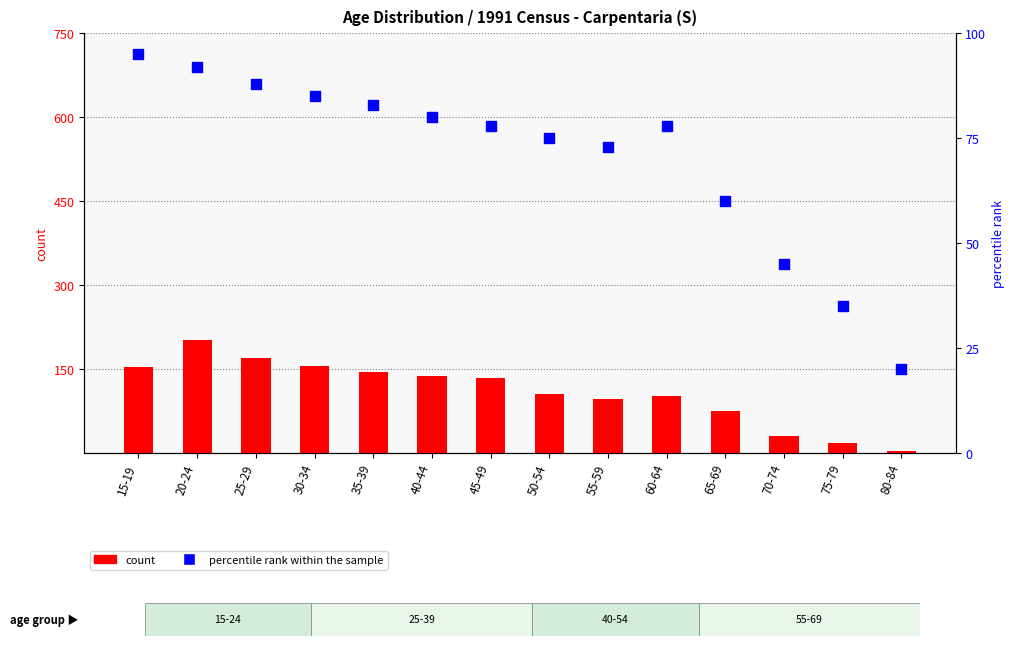

What is the total value across all series at 45-49?

211